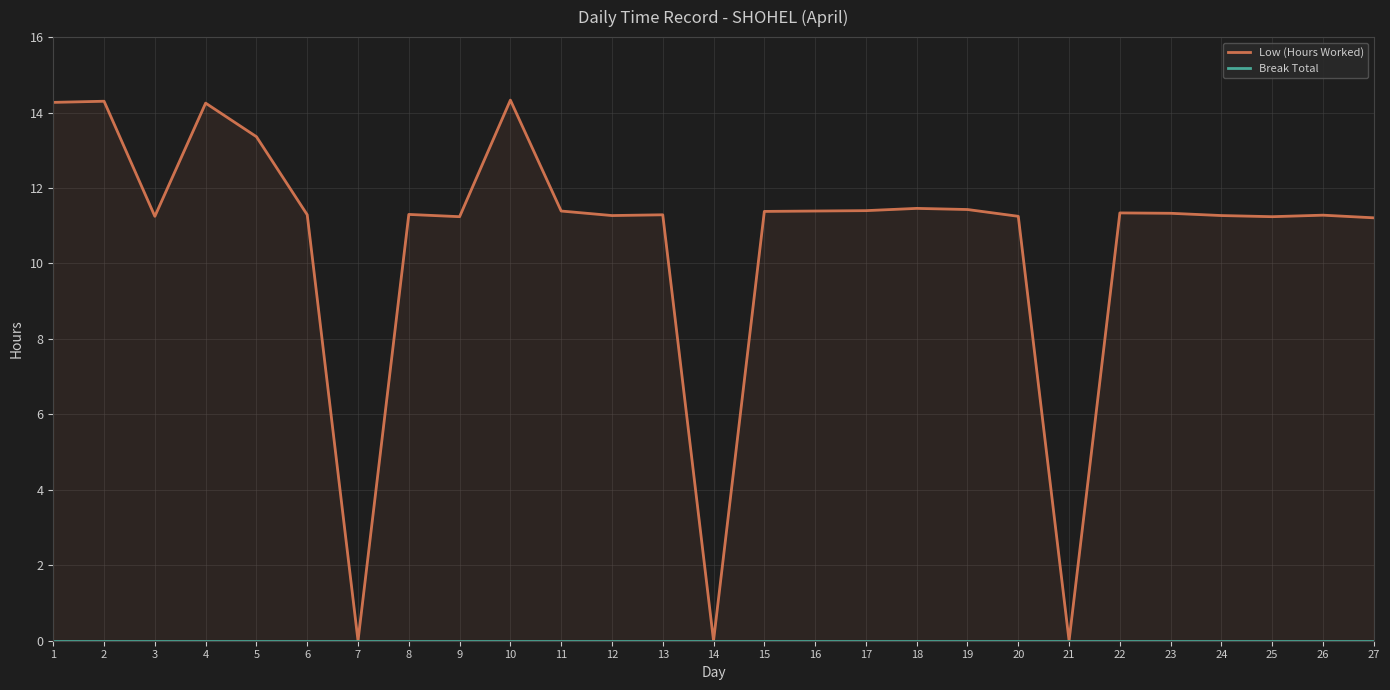

List the labels in order of Break Total value, largest first.

1, 2, 3, 4, 5, 6, 7, 8, 9, 10, 11, 12, 13, 14, 15, 16, 17, 18, 19, 20, 21, 22, 23, 24, 25, 26, 27